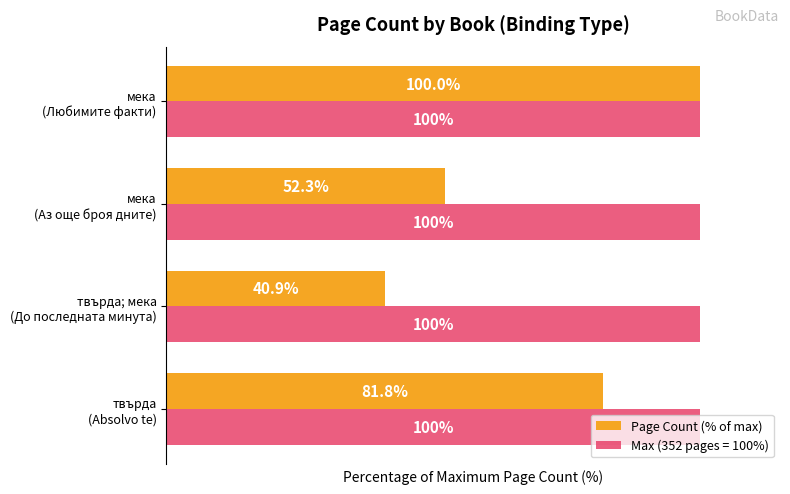

Which series has the widest spread of values?

Page Count (% of max)